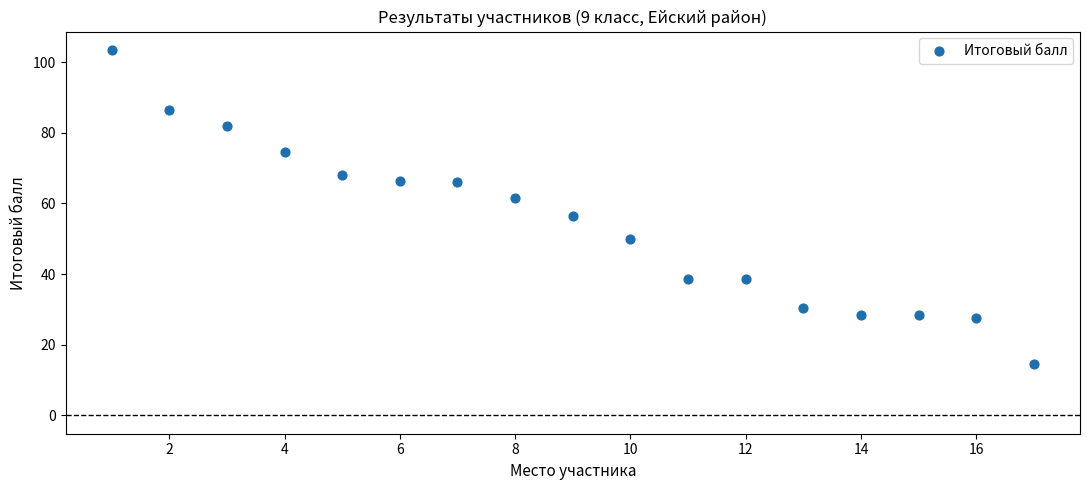

What is the range of X values (max minus min)?

16.0